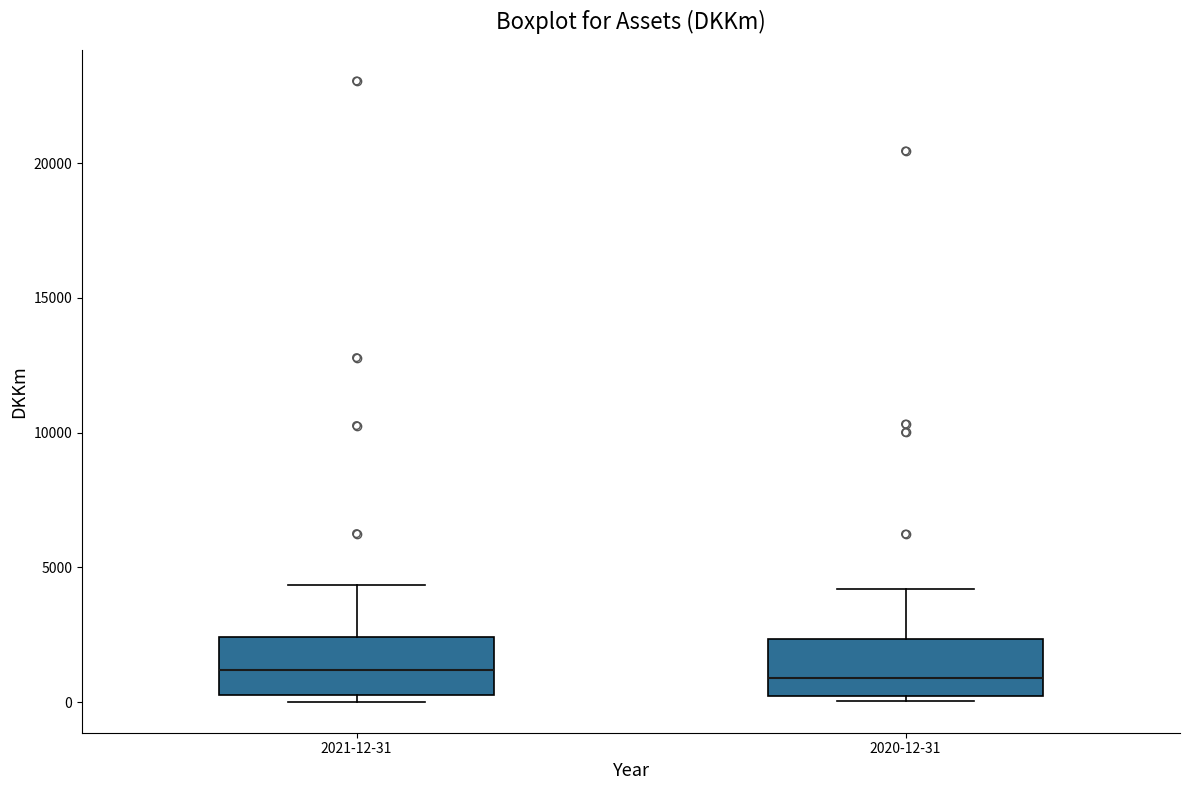

Reading left to right, transcribe this box plot: for each box, give where its median line is, the range the box spans, and where its two whiskers end, as read against the y-axis. The values are not printed on the chart, so give them approximately, as read against the axis.

2021-12-31: median 1000, box 500 to 2500, whiskers 0 to 4500
2020-12-31: median 1000, box 500 to 2500, whiskers 0 to 4000